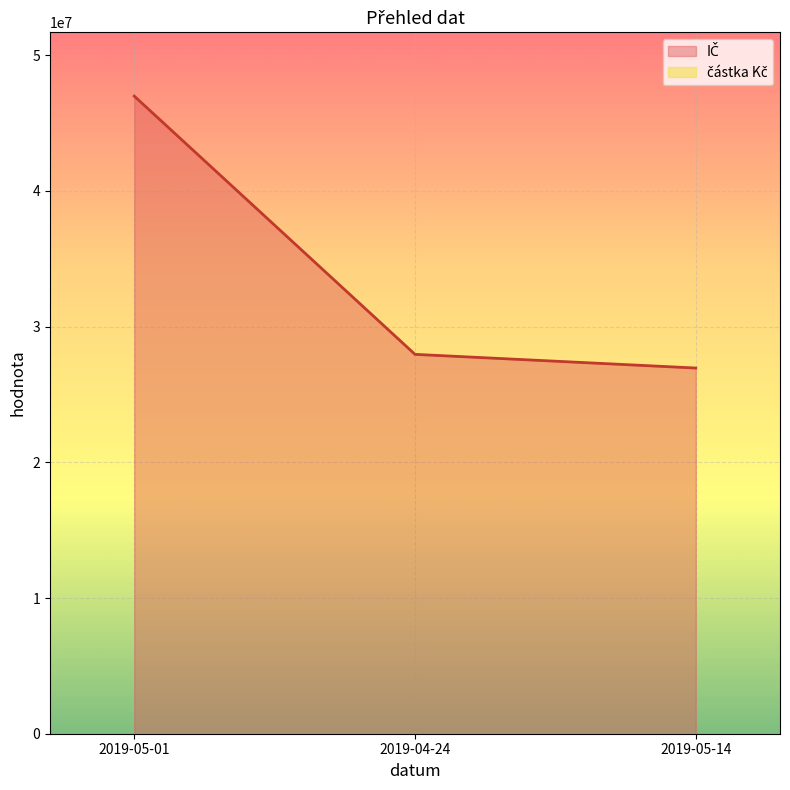

Reading left to right, extract all data points from this chart.

2019-05-01=46991204	2019-04-24=27957845	2019-05-14=26949962